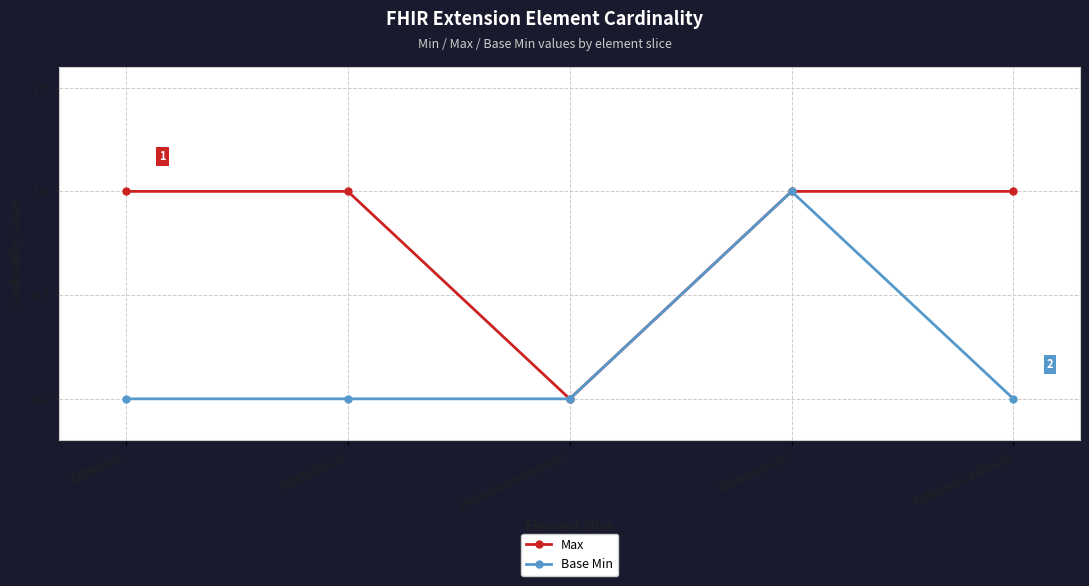

At Extension.id, list the series in order from smallest to largest.

Base Min, Max